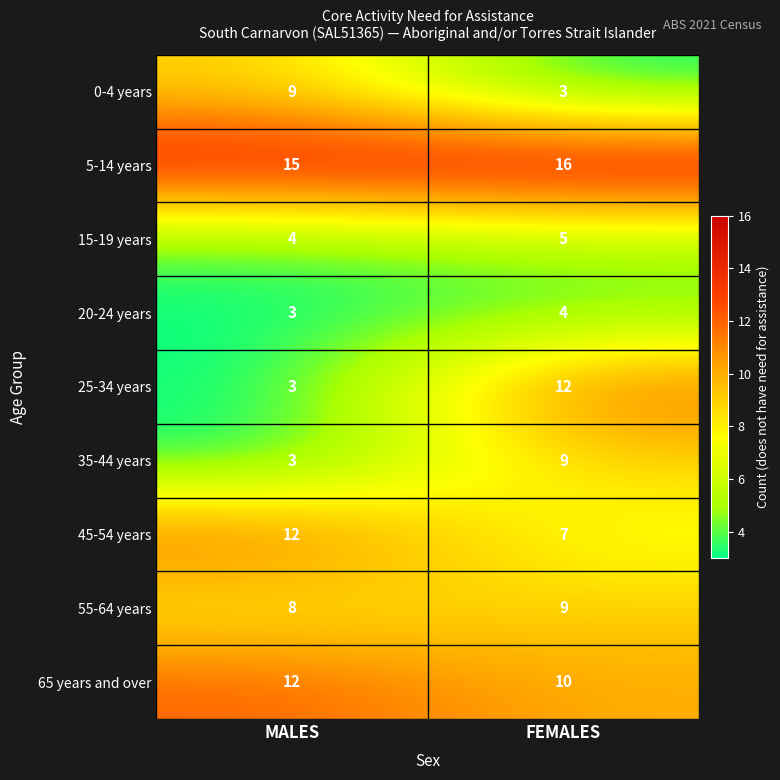

Which series has the largest total across all categories?

5-14 years